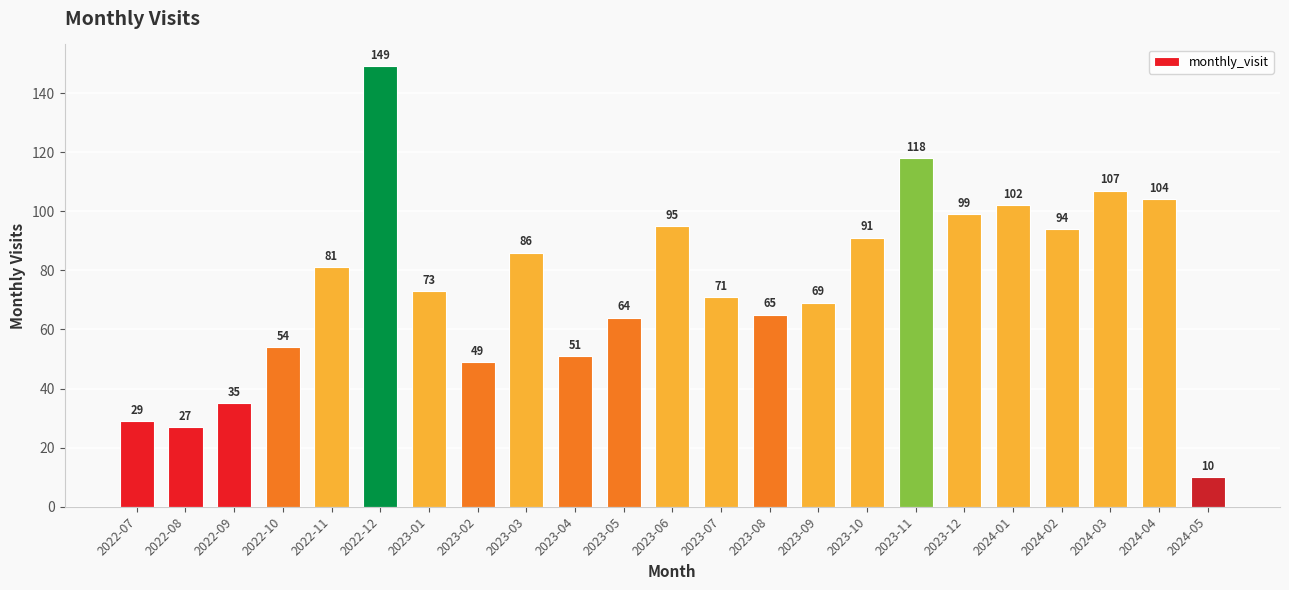

Are the bars horizontal?

No